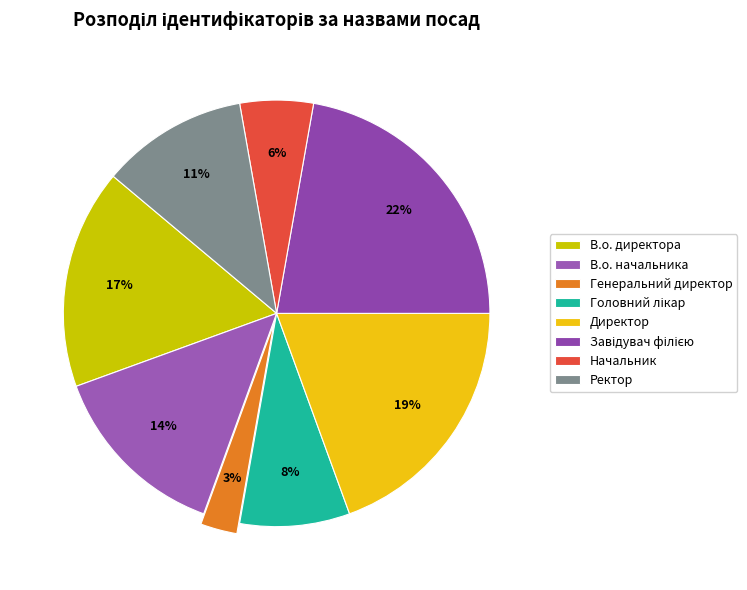

What is the total percentage of В.о. начальника and В.о. директора?

30.6%